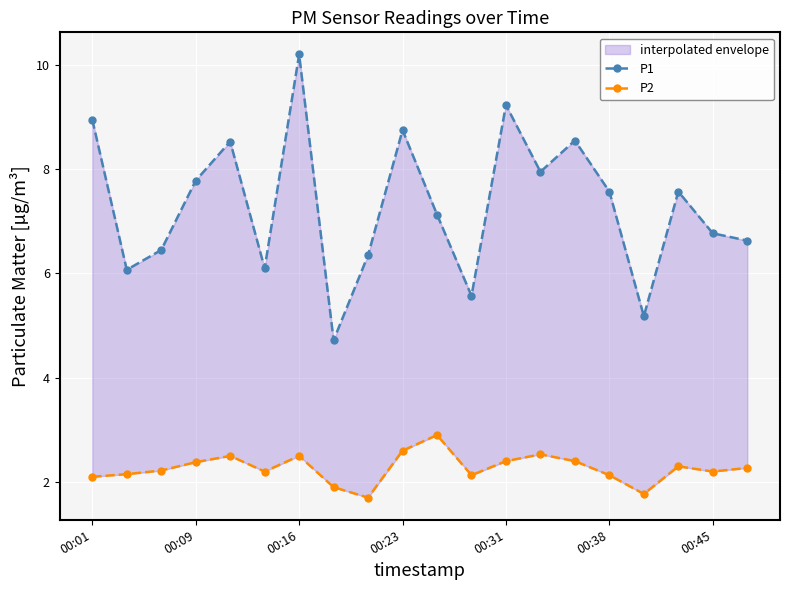

What is the total value across all series at 7?

6.6